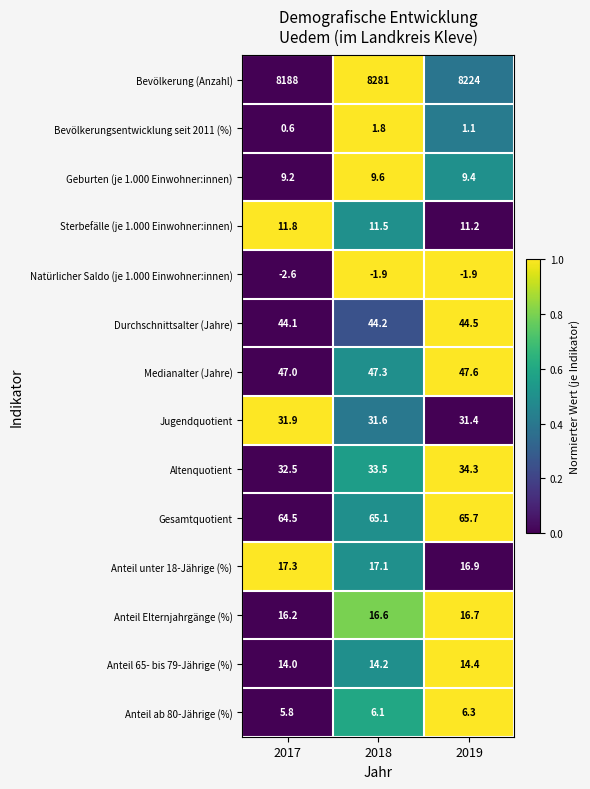

What is the sum of the Sterbefälle (je 1.000 Einwohner:innen) values at 2019 and 2017?

23.0